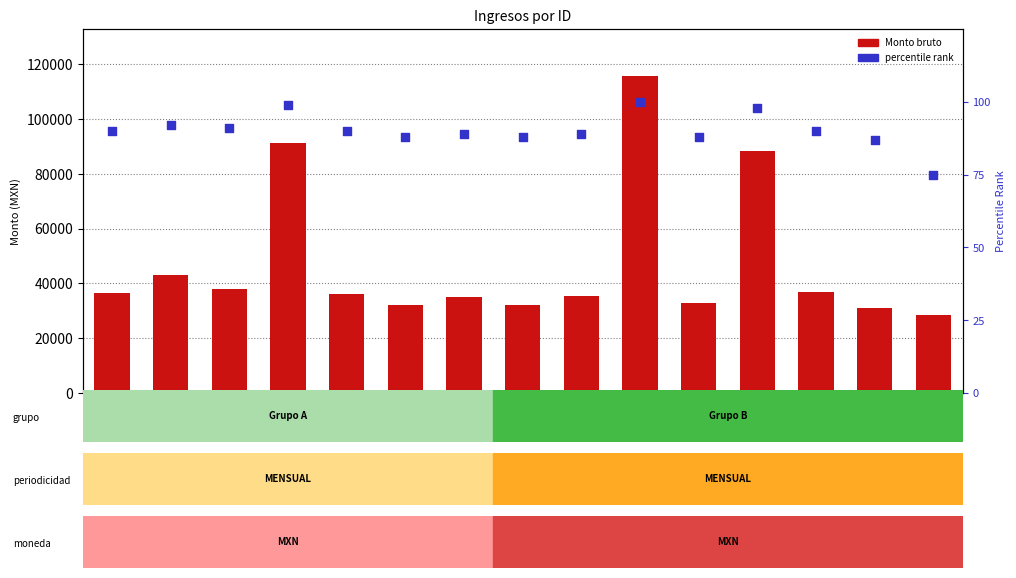

What is the total value across all series at 25023?

32897.2